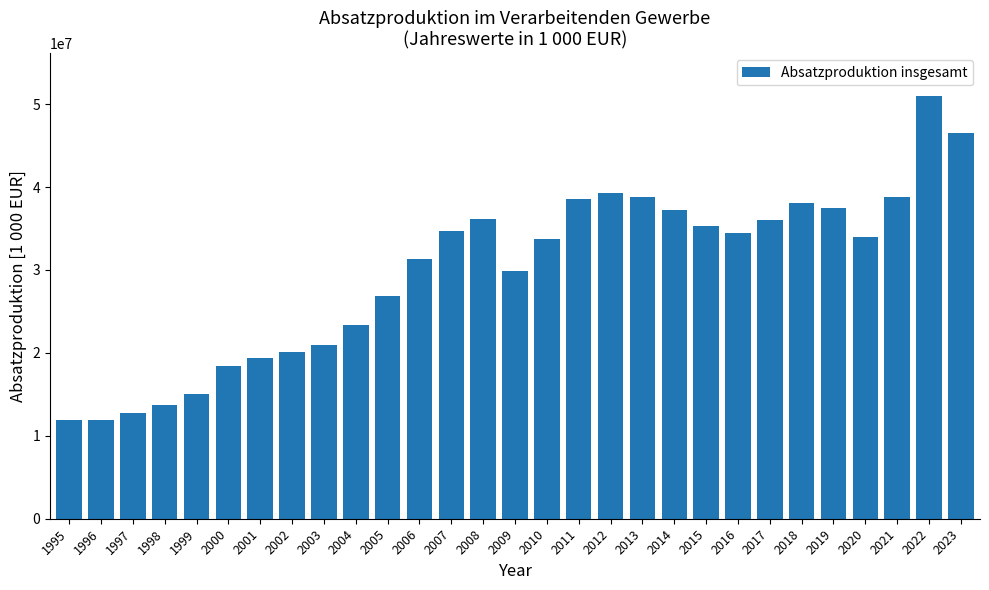

Which has a higher value, 2019 or 1999?

2019